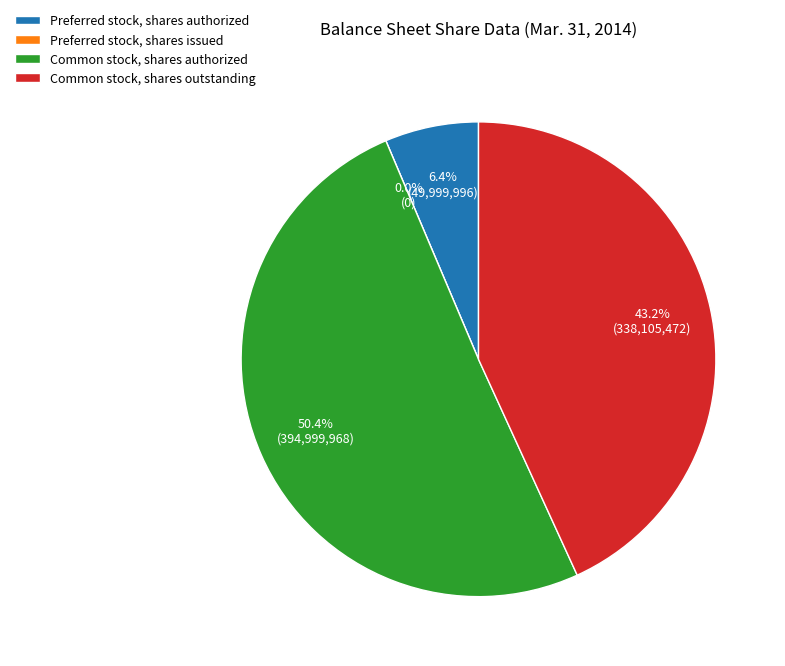

How many segments does this pie chart have?

4